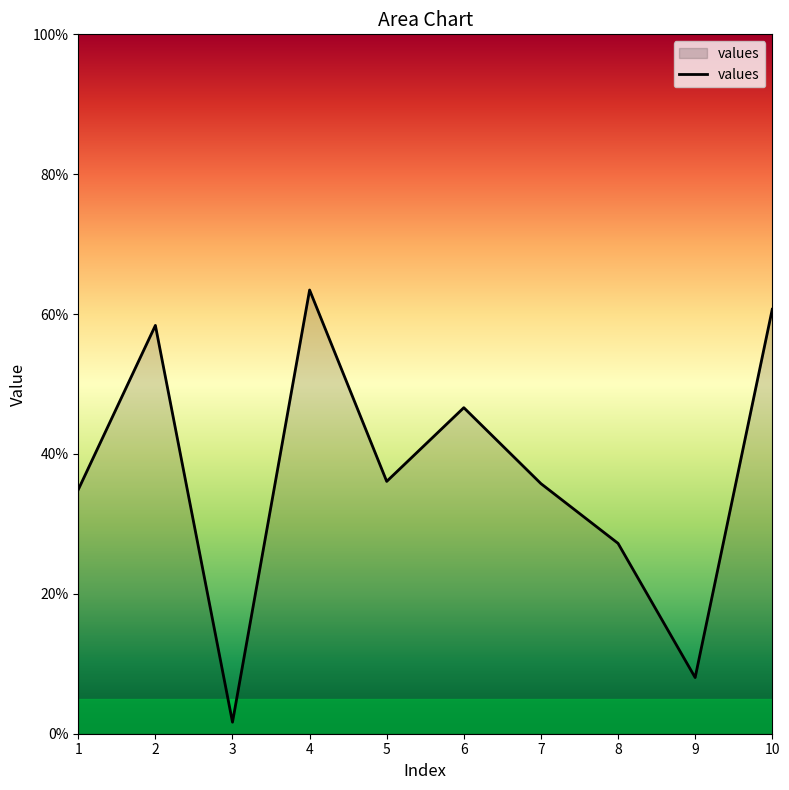

Does the chart display data point markers on the line(s)?

No